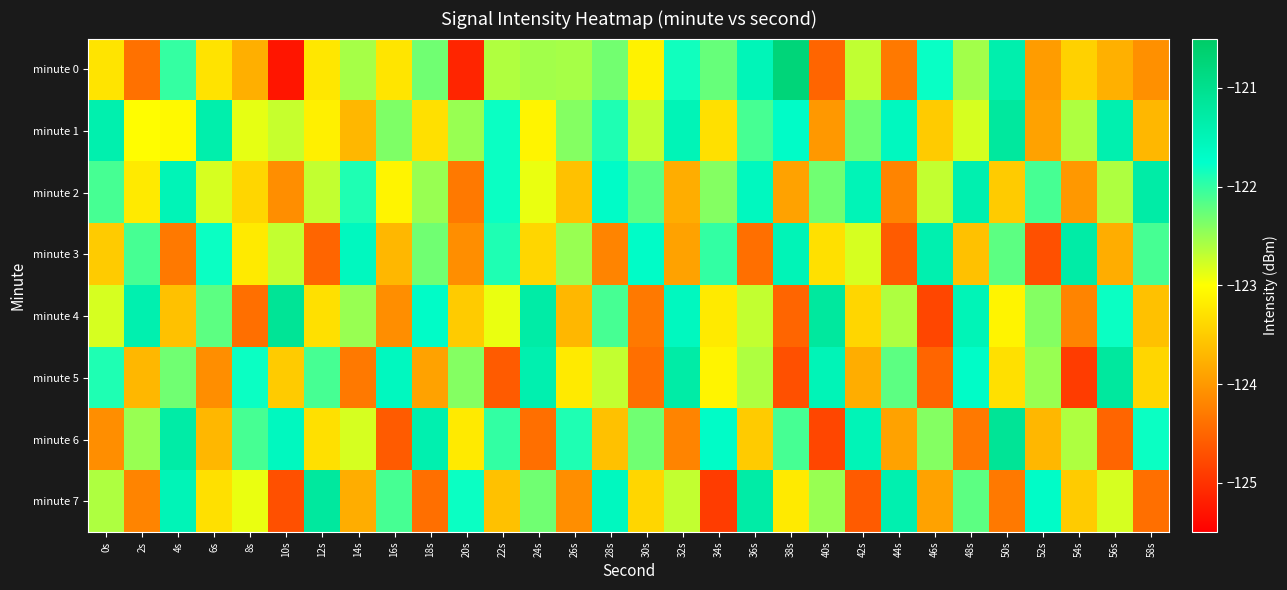

Which has a higher value, 0s or 16s?

16s